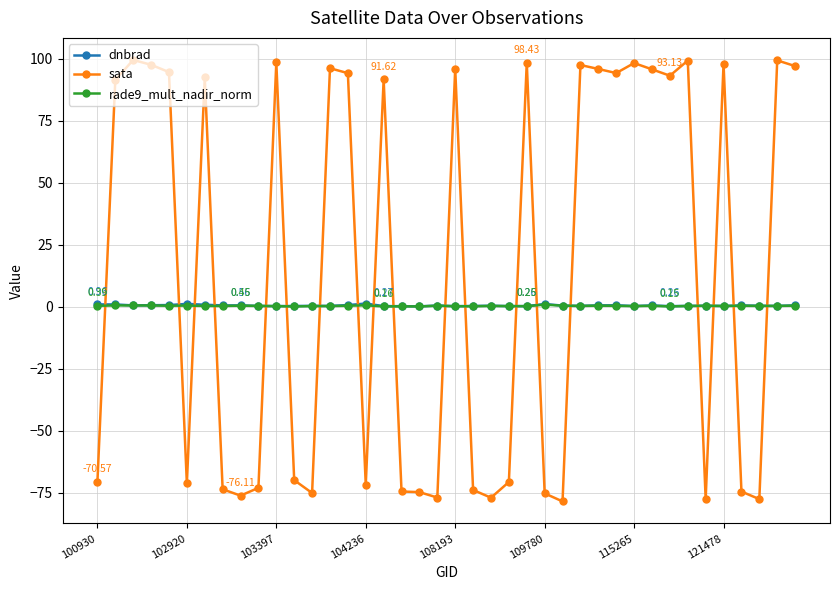

How many series are shown in this chart?

3